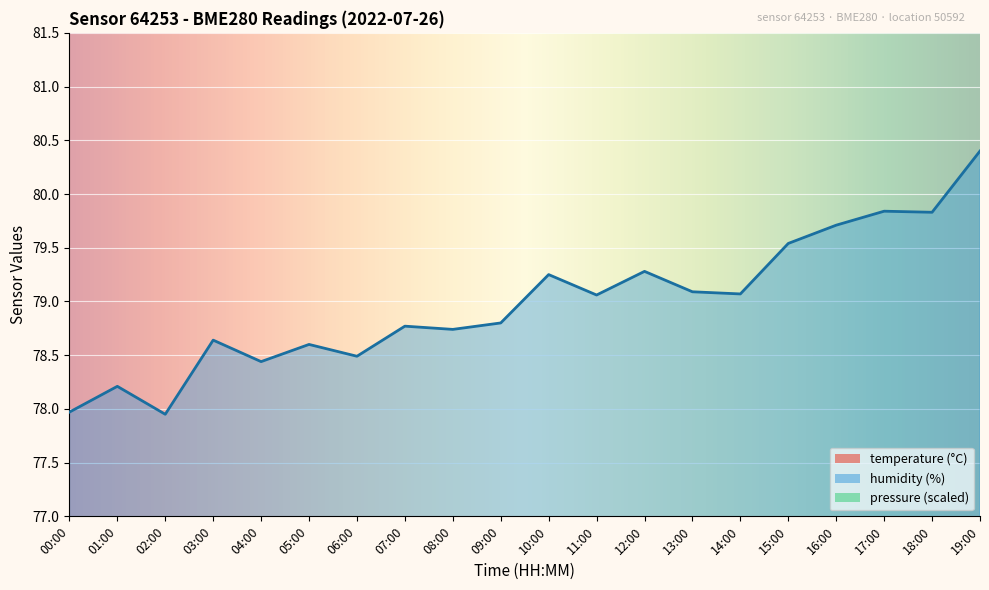

The temperature series shows 4.0 at 01:00. True or false?

False